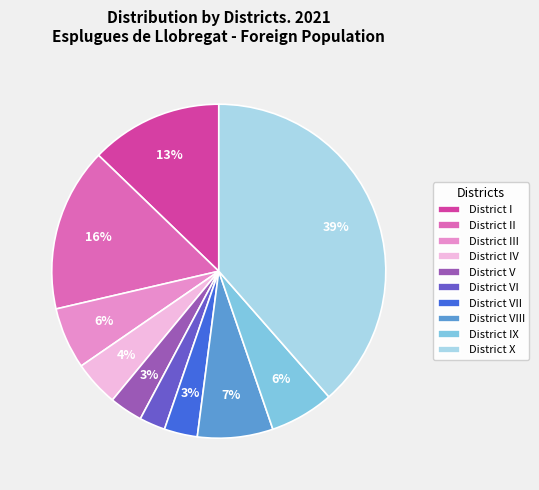

To the nearest percent, what is the combined percentage of District I and District V?

16%